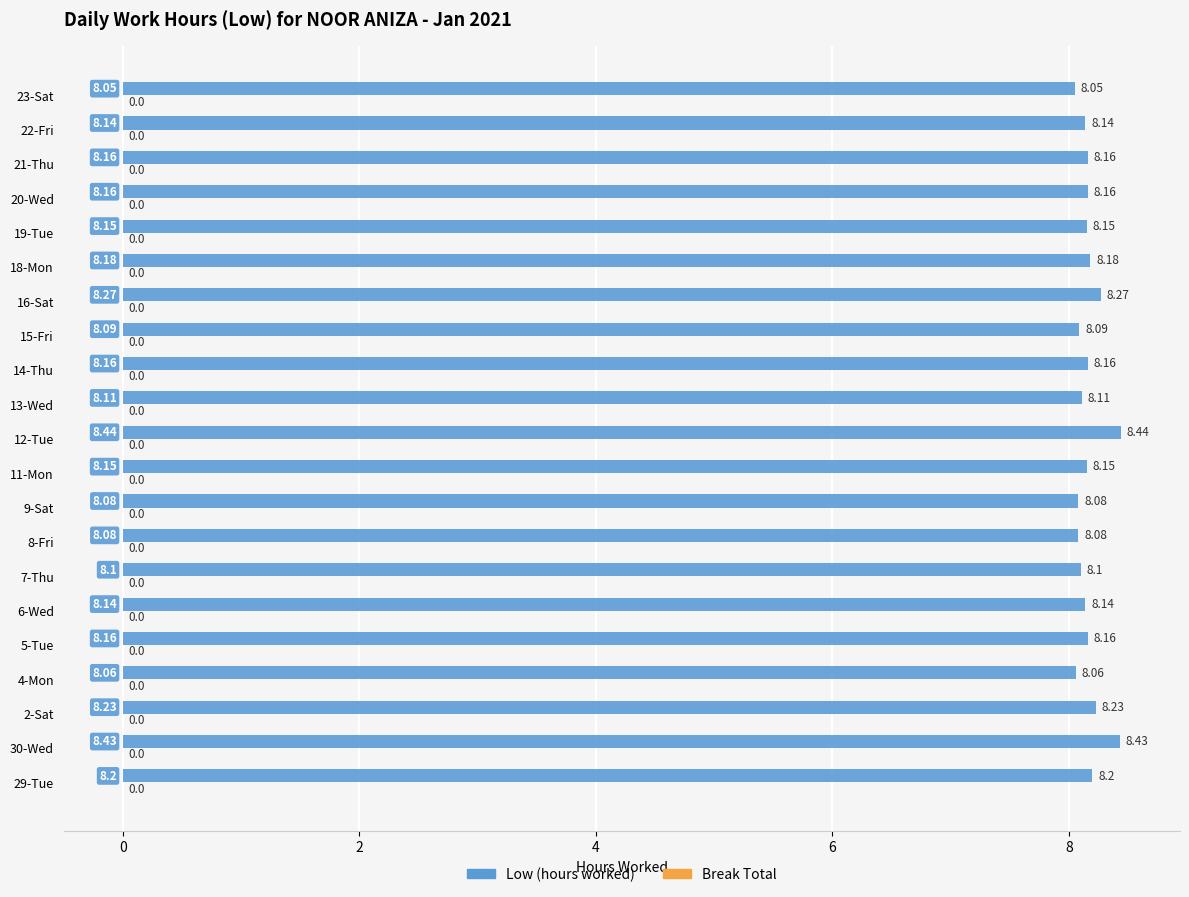

What is the average value?

8.2